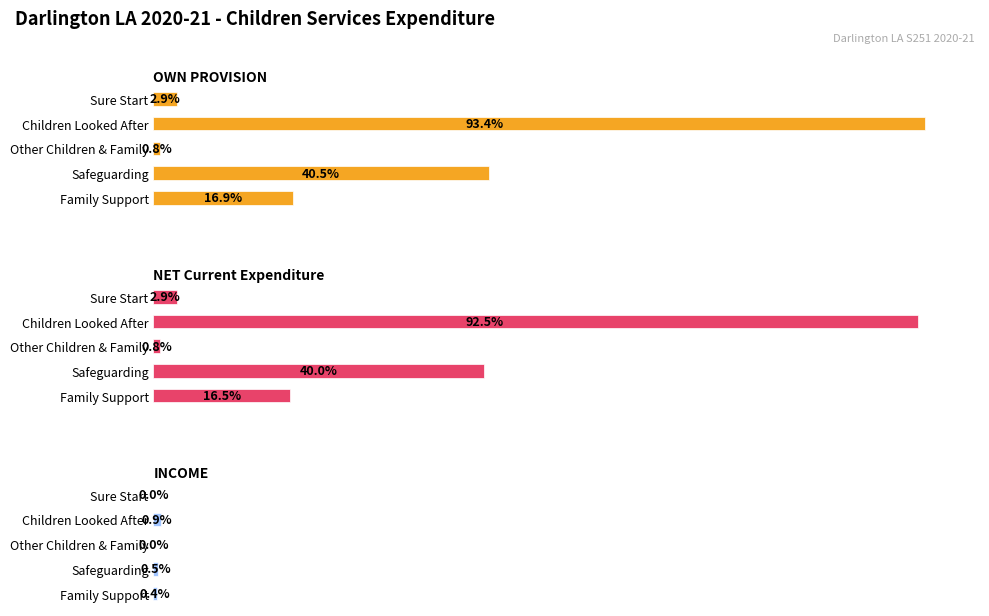

What is the approximate value of NET Current Expenditure at Family Support, to the nearest 50?

2804150